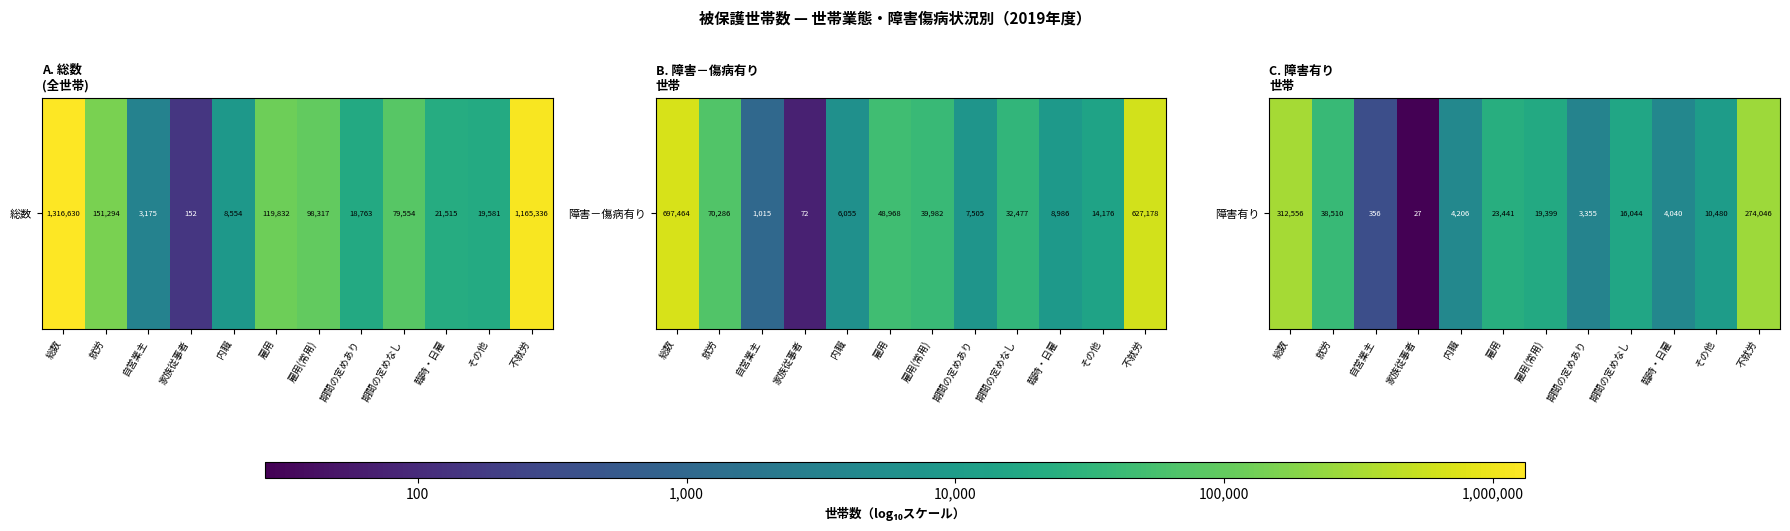

The value at 内職 is 3.6. True or false?

True